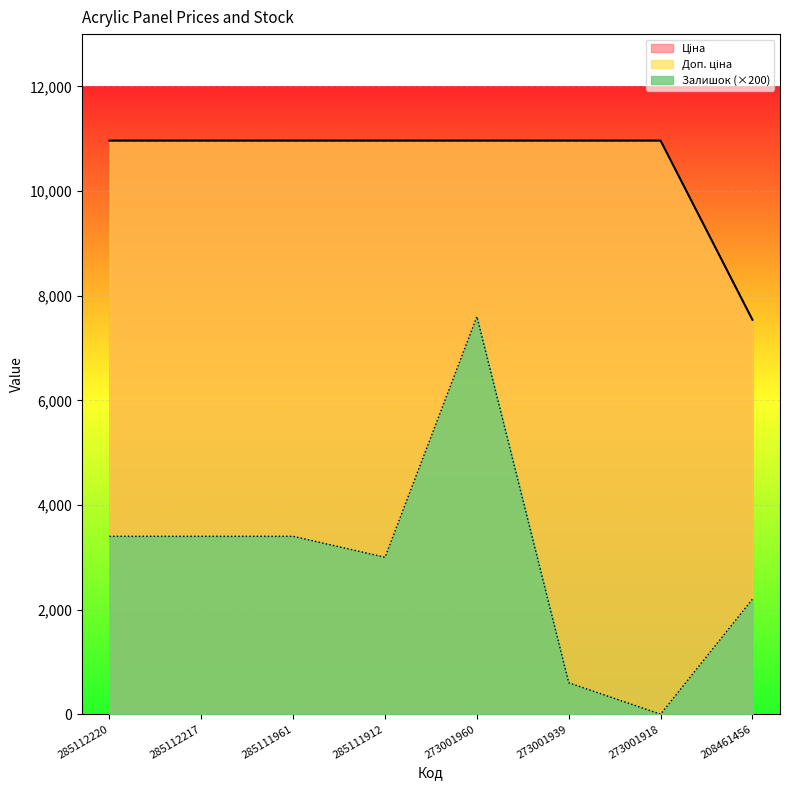

Rank the series by their maximum value, from highest to lowest.

Ціна, Доп. ціна, Залишок